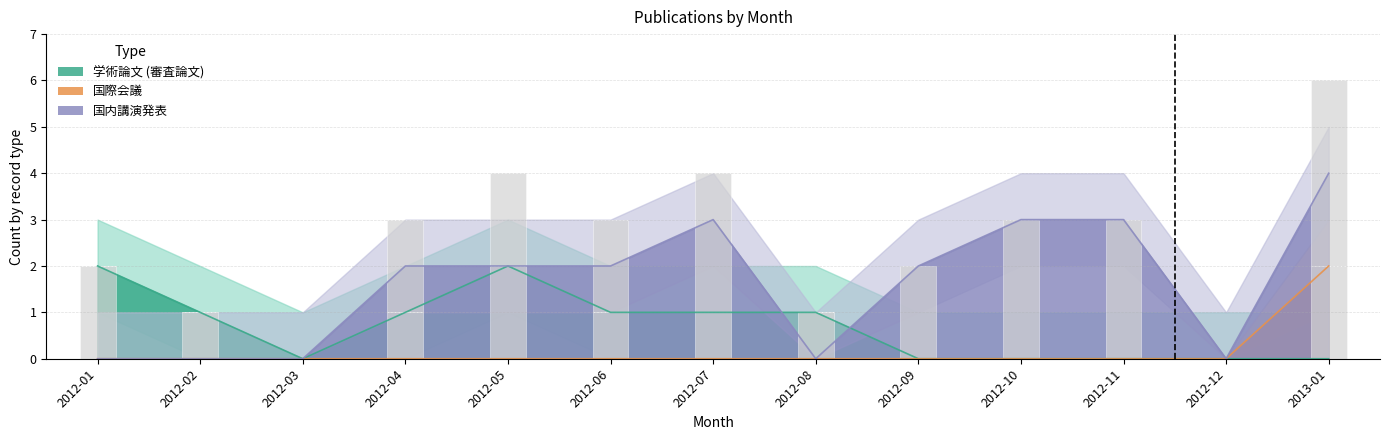

Reading left to right, what are all the values shown in this chart?

学術論文 (審査論文): 2012-01=2	2012-02=1	2012-03=0	2012-04=1	2012-05=2	2012-06=1	2012-07=1	2012-08=1	2012-09=0	2012-10=0	2012-11=0	2012-12=0	2013-01=0
国際会議: 2012-01=0	2012-02=0	2012-03=0	2012-04=0	2012-05=0	2012-06=0	2012-07=0	2012-08=0	2012-09=0	2012-10=0	2012-11=0	2012-12=0	2013-01=2
国内講演発表: 2012-01=0	2012-02=0	2012-03=0	2012-04=2	2012-05=2	2012-06=2	2012-07=3	2012-08=0	2012-09=2	2012-10=3	2012-11=3	2012-12=0	2013-01=4